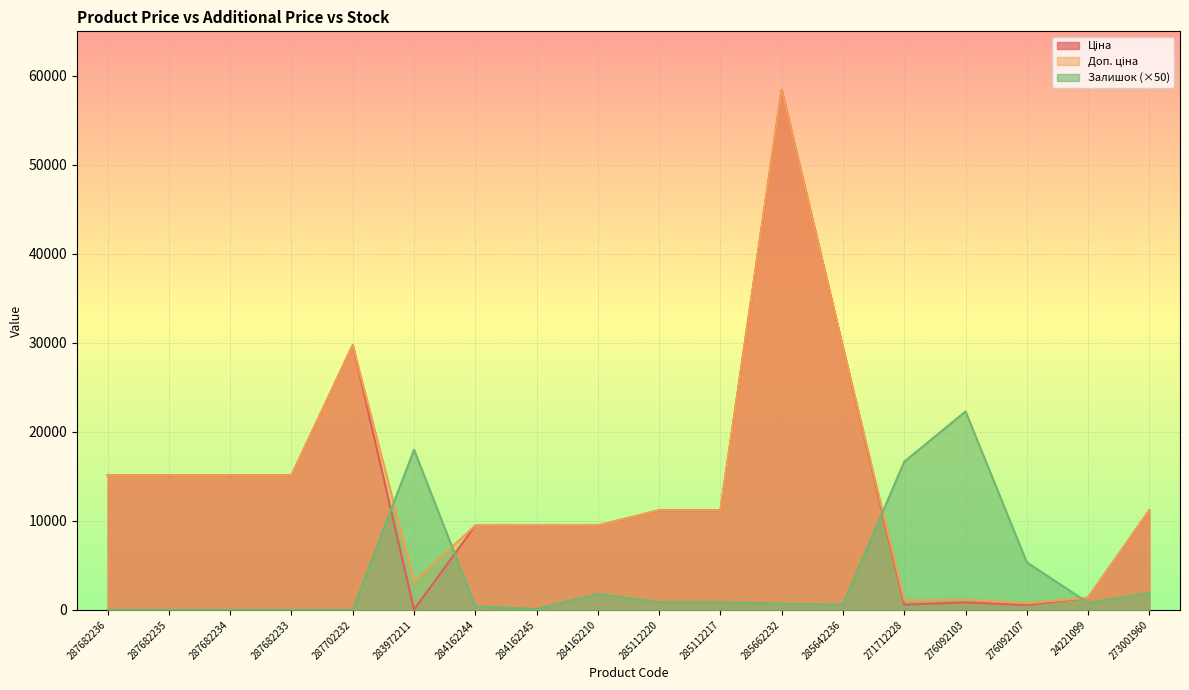

At how many categories does at least one series exceed 25943?

3